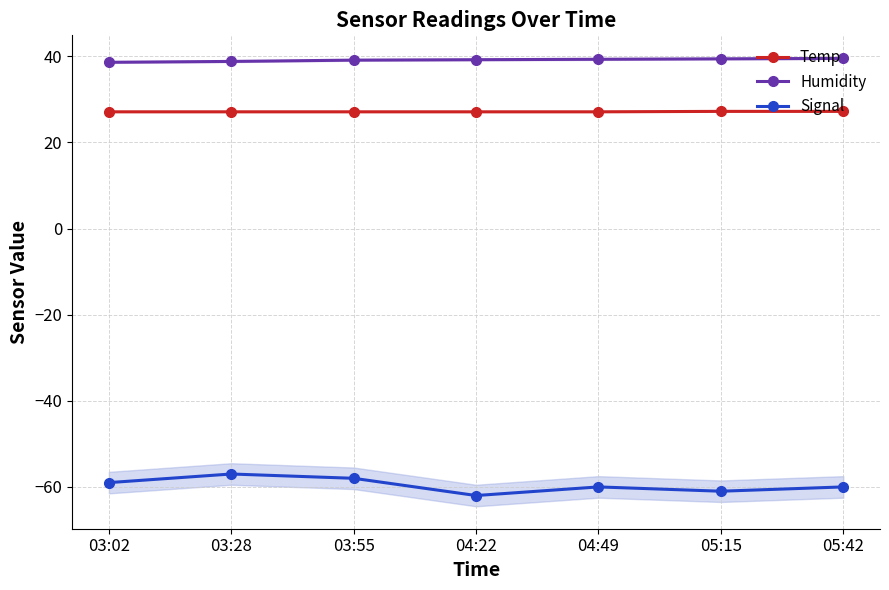

True or false: Humidity has more than 2 points higher than both neighbors.

False